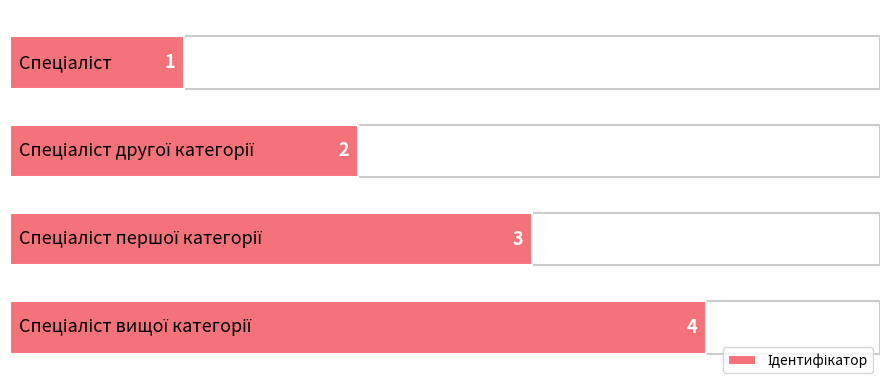

What is the sum of all values?

10